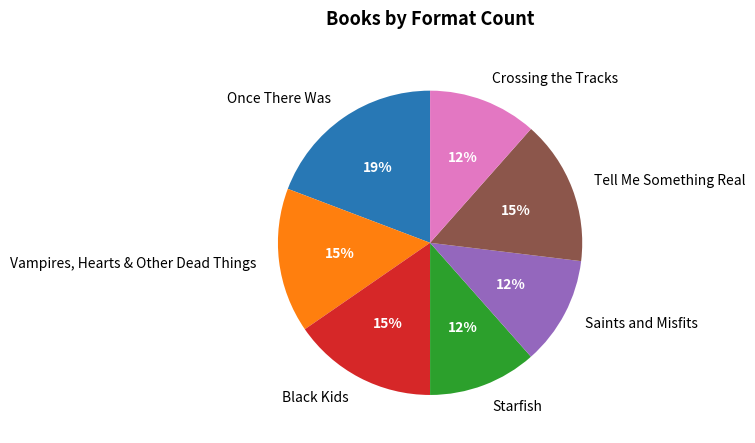

Which slice is the largest?

Once There Was